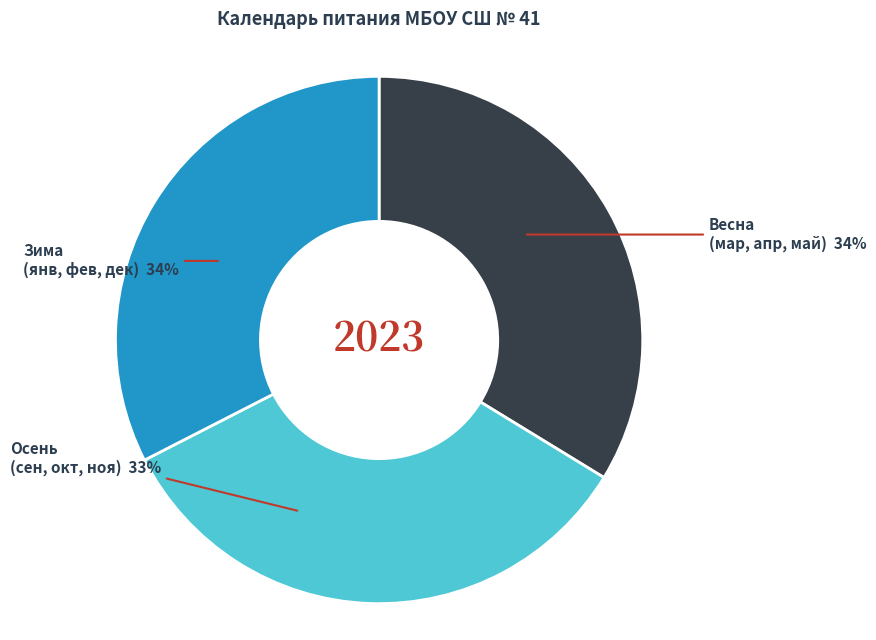

To the nearest percent, what portion does сентябрь represent?

11%